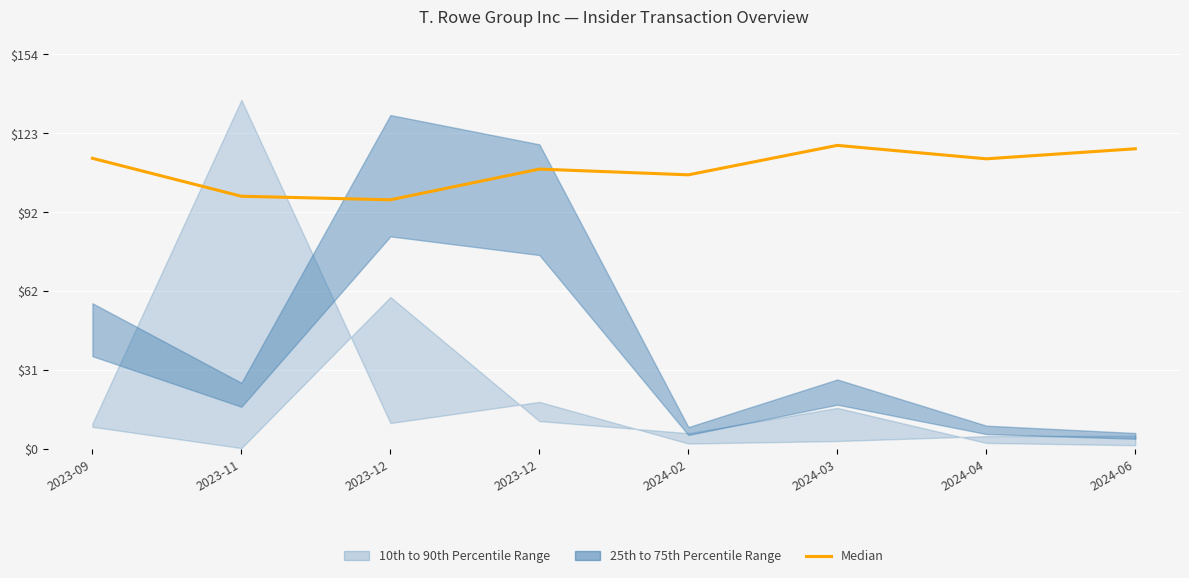

Reading left to right, list all the values displayed in this chart.

2023-09=113.3	2023-11=98.5	2023-12=97.1	2023-12=109.1	2024-02=106.8	2024-03=118.3	2024-04=113.1	2024-06=117.0